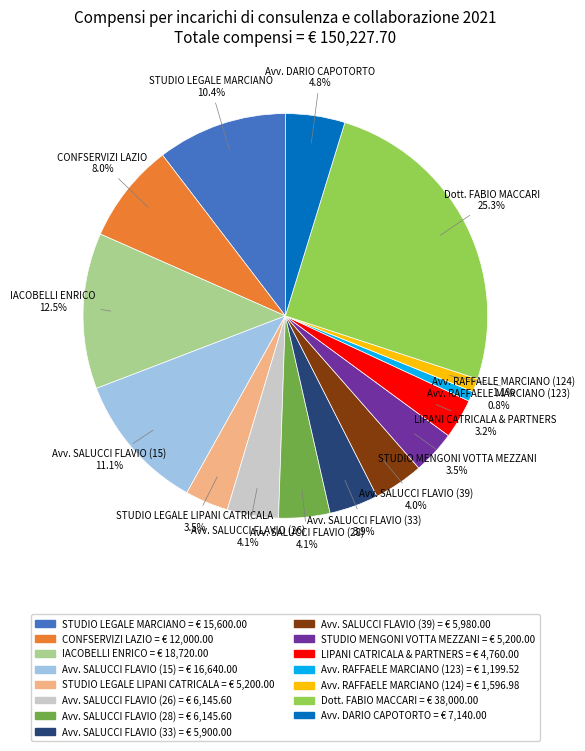

Approximately how many times larger is the value at Dott. FABIO MACCARI compared to Avv. SALUCCI FLAVIO (26)?

6.2